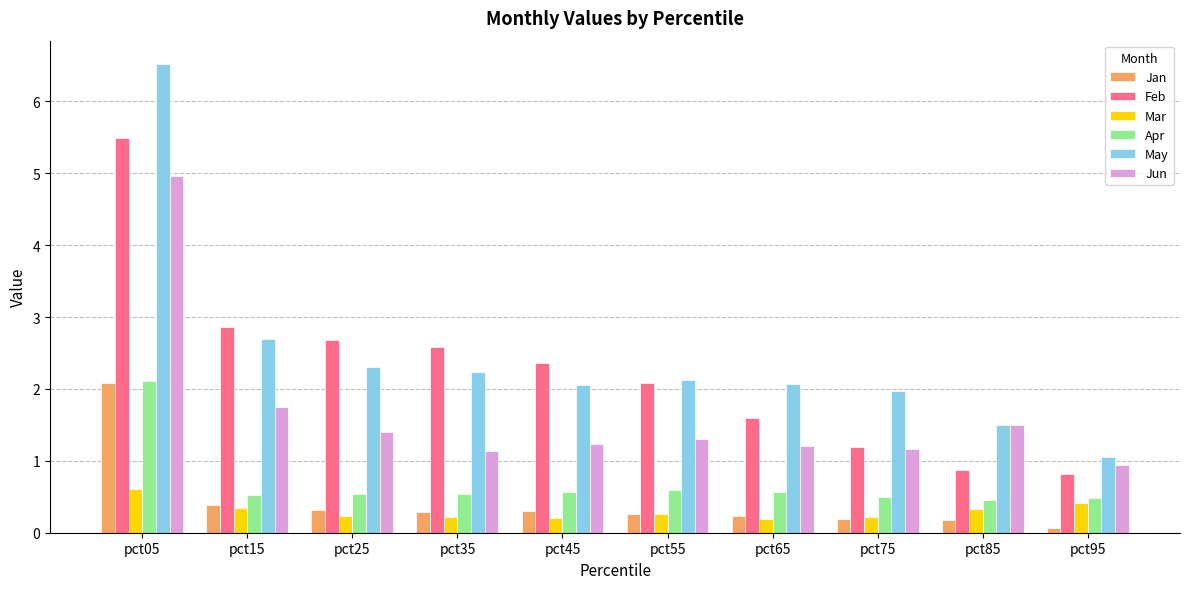

The value of Feb at pct05 is 9.3. True or false?

False